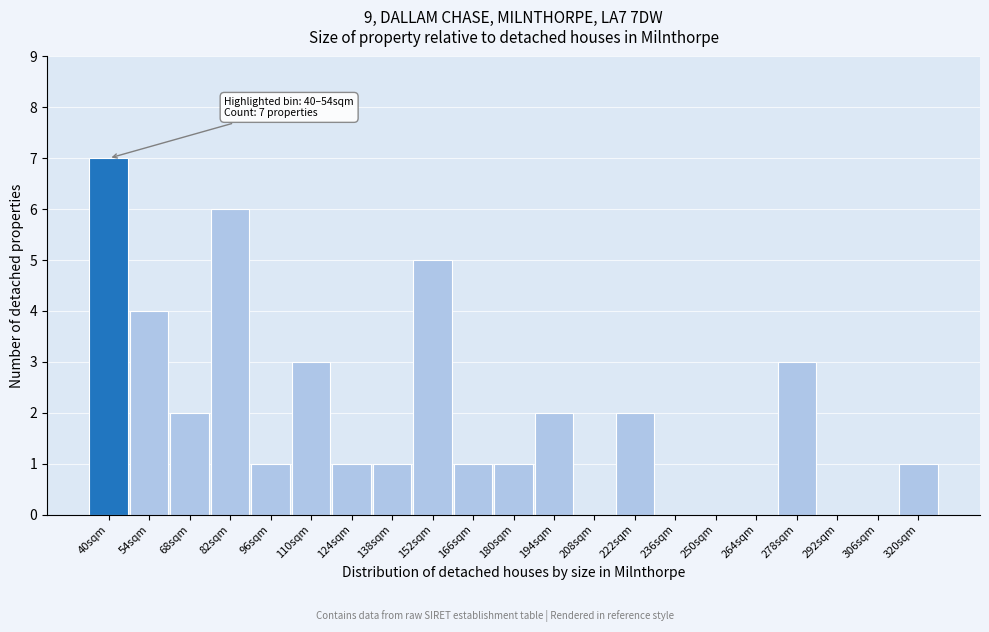

Reading left to right, what are all the values shown in this chart?

40sqm=7	54sqm=4	68sqm=2	82sqm=6	96sqm=1	110sqm=3	124sqm=1	138sqm=1	152sqm=5	166sqm=1	180sqm=1	194sqm=2	208sqm=0	222sqm=2	236sqm=0	250sqm=0	264sqm=0	278sqm=3	292sqm=0	306sqm=0	320sqm=1